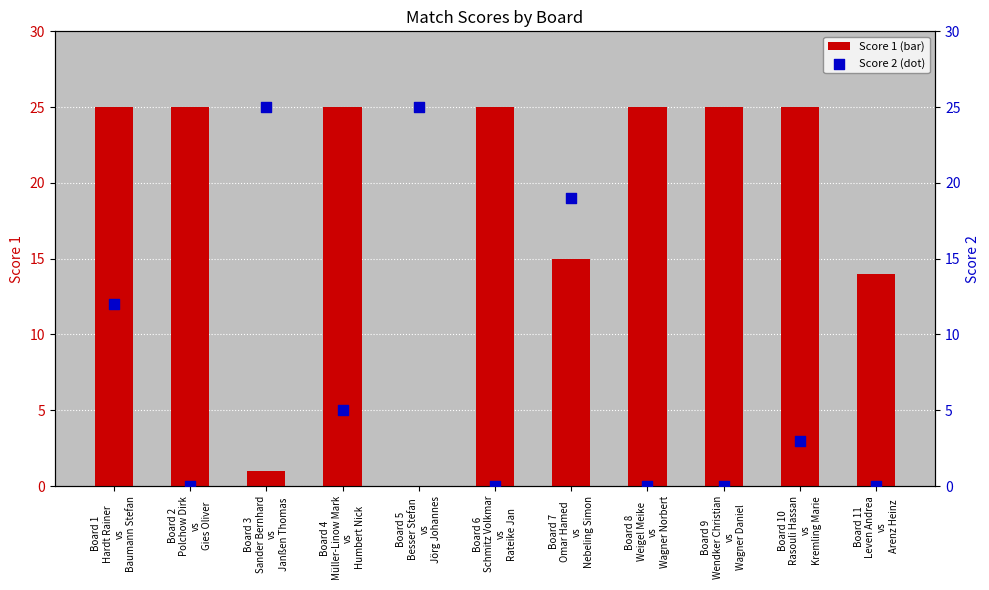

What are all the series names shown in the legend?

Score 1, Score 2